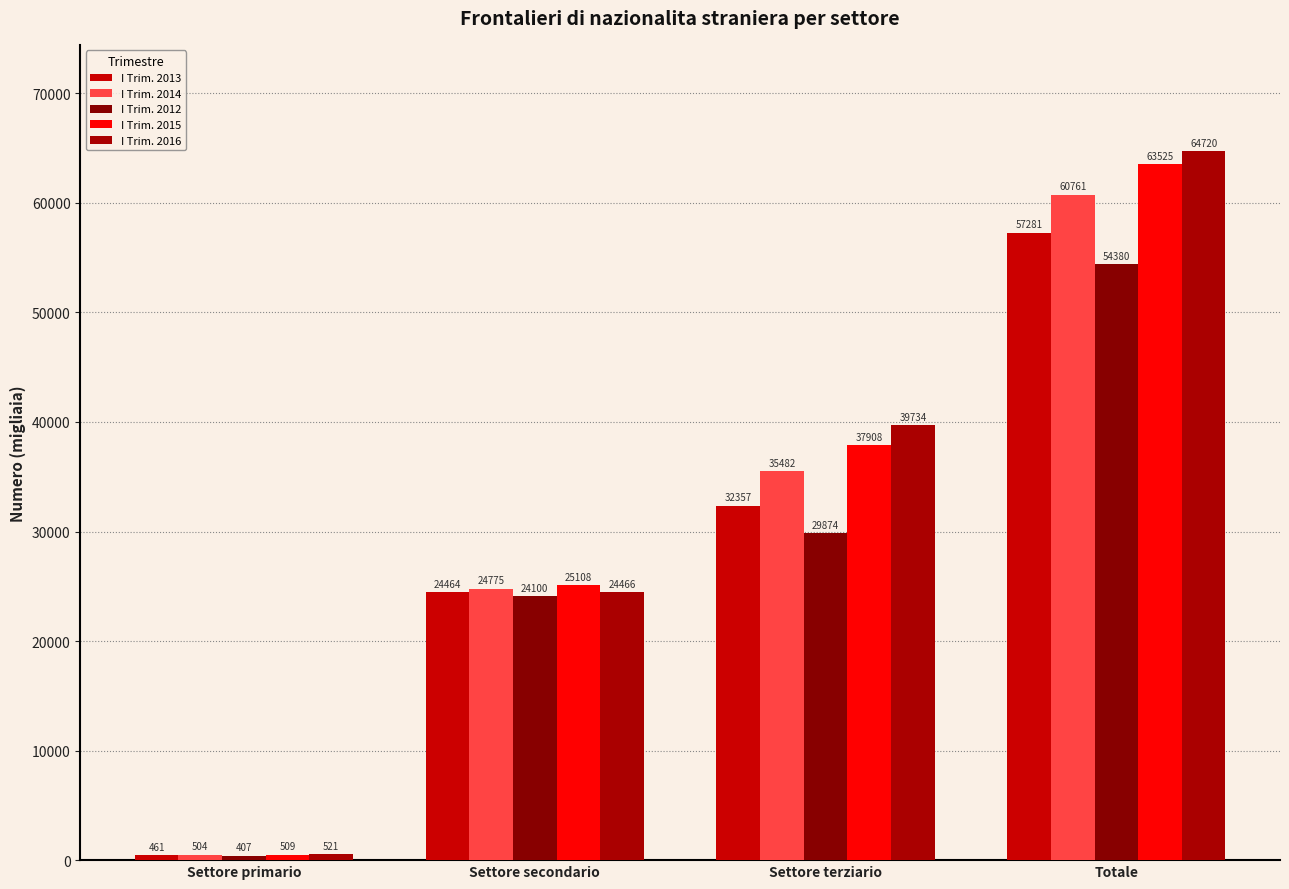

What is the sum of all I Trim. 2012 values?

108760.6